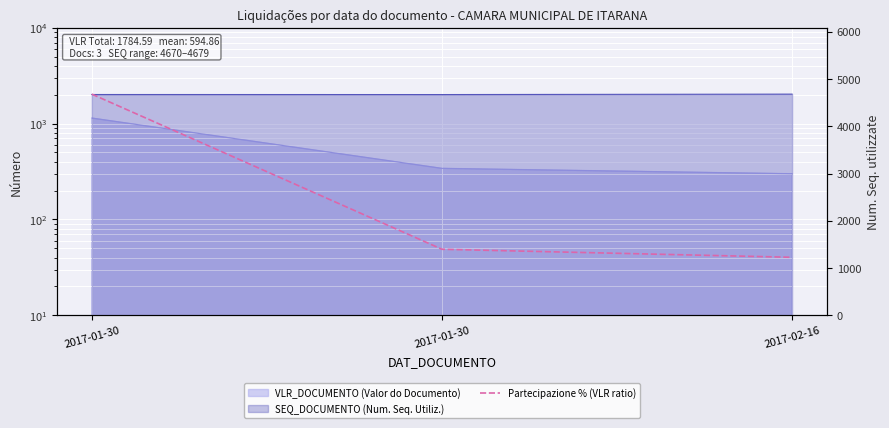

Reading left to right, extract all data points from this chart.

4679.0	1397.6	1227.9